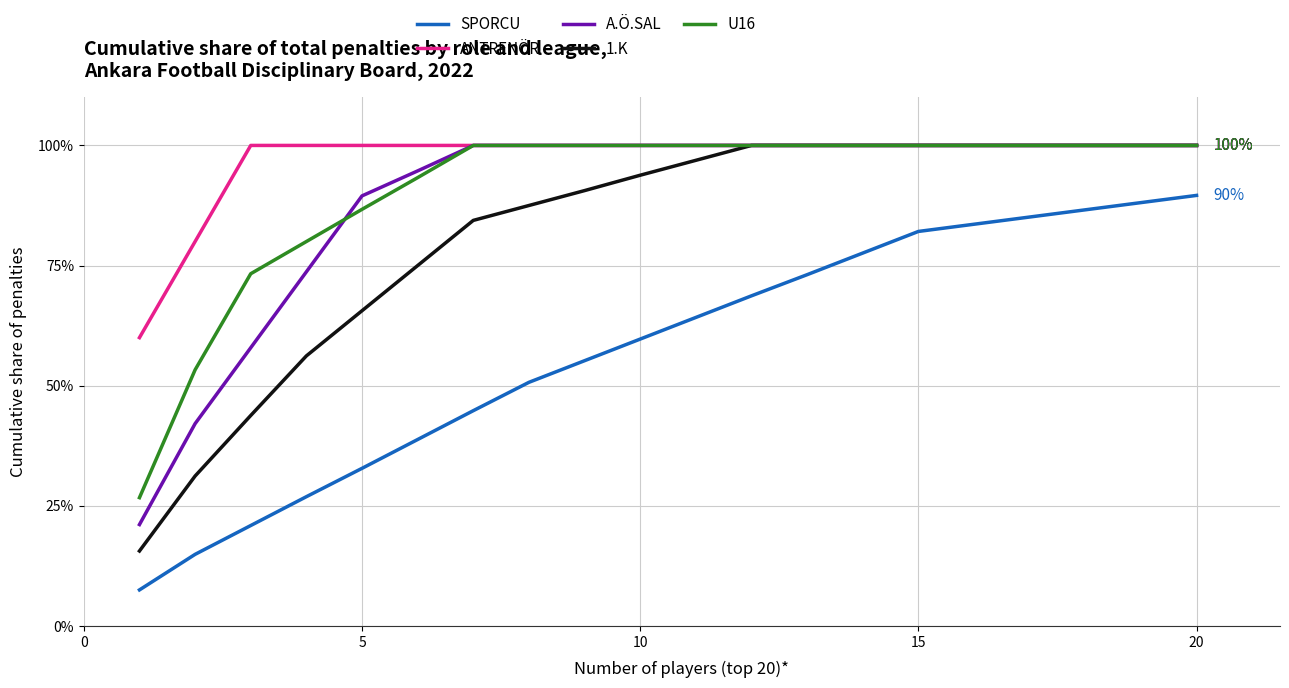

What is the highest value of the ANTRENÖR series?

100.0